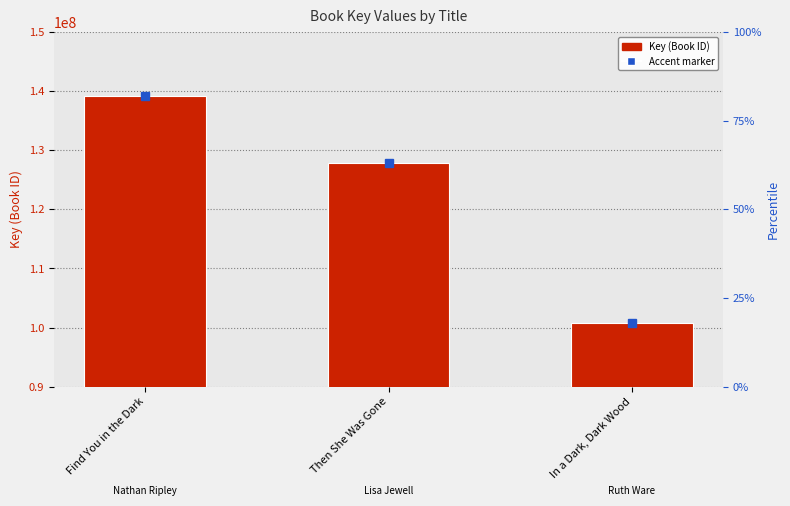

What is the difference between the maximum and minimum values?

38314764